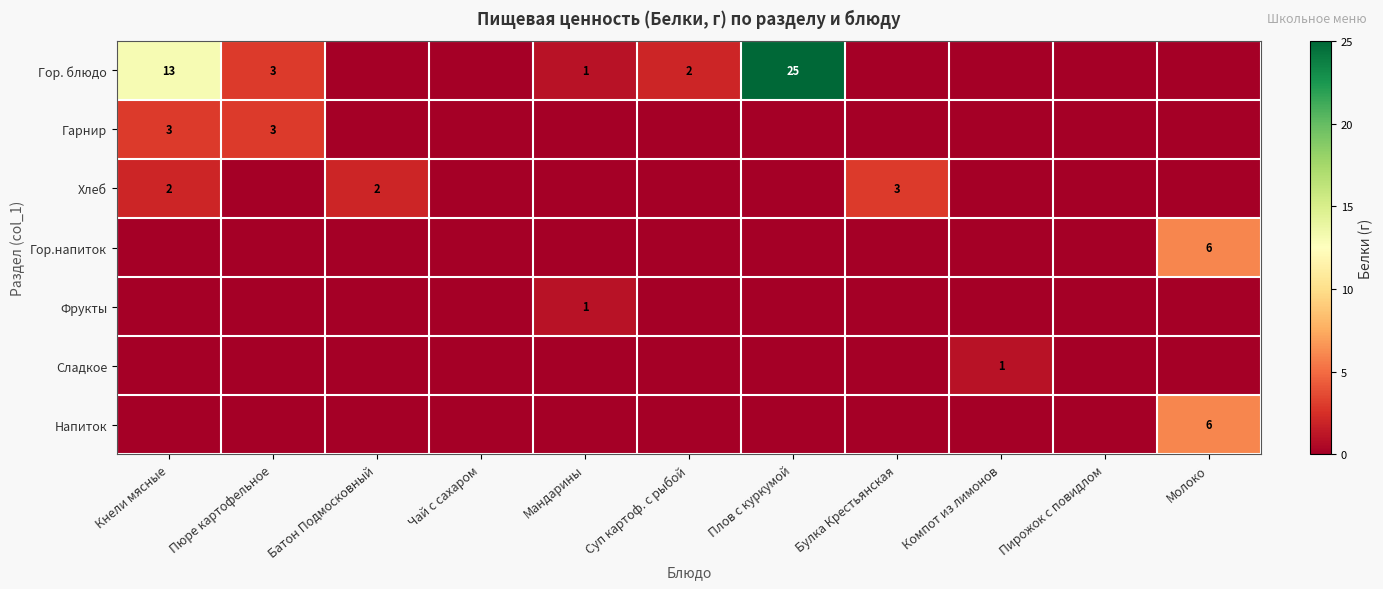

The value of Гор. блюдо at Суп картоф. с рыбой is 1. True or false?

False